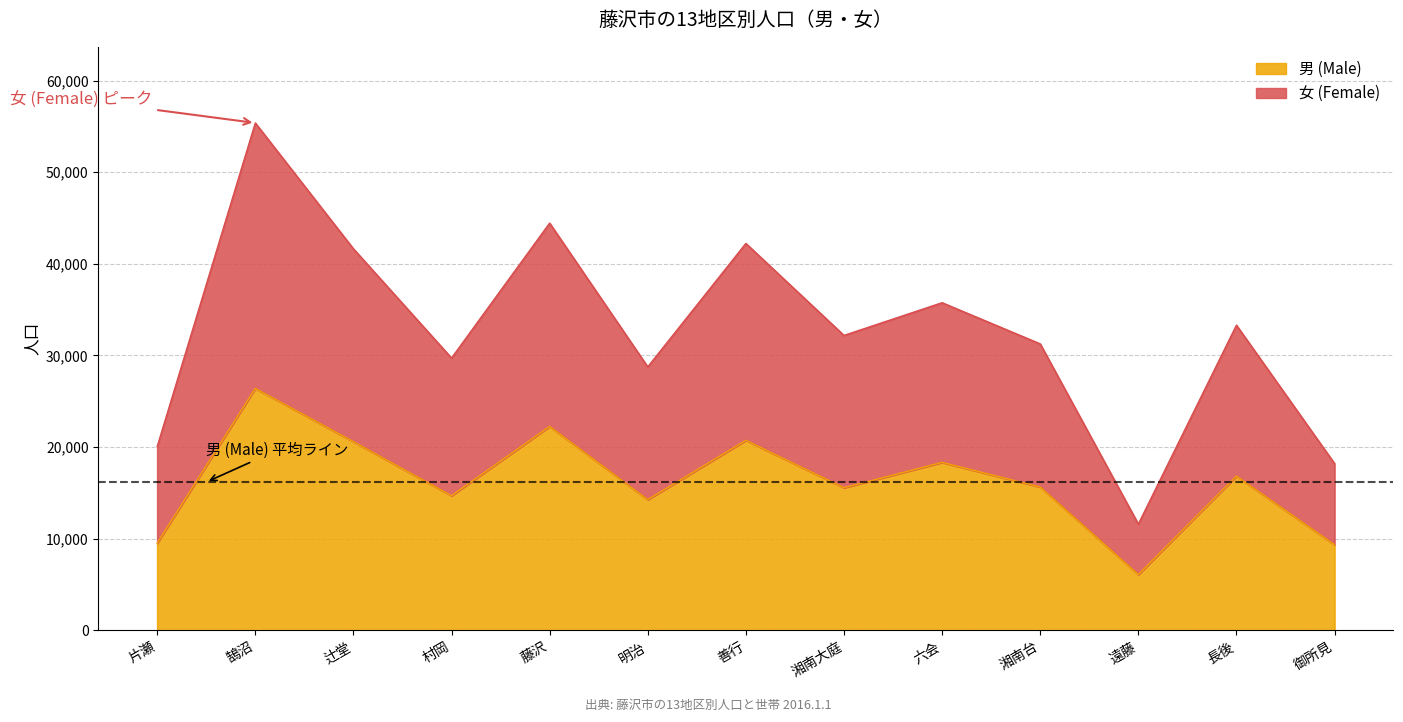

What position from the right is 善行?

7